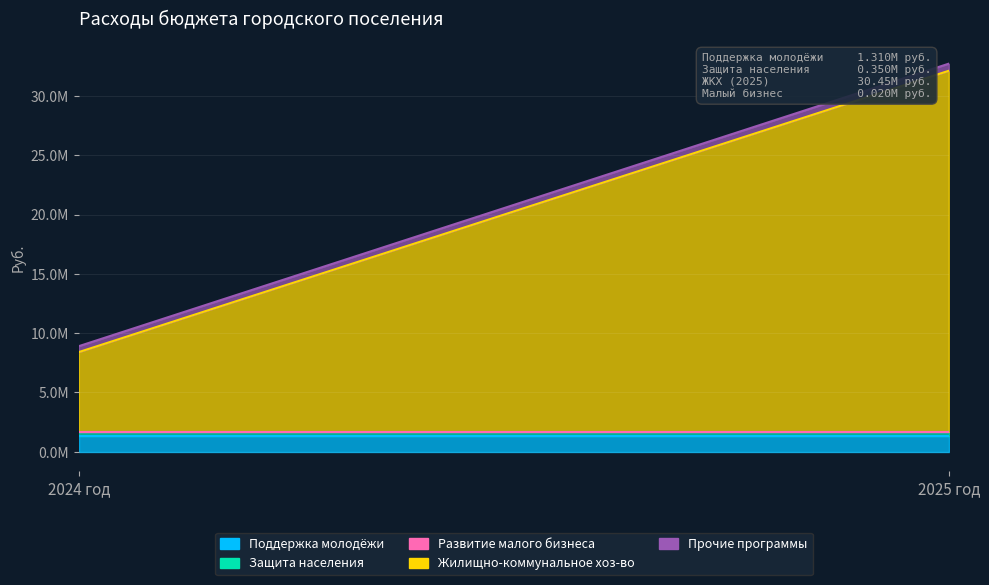

Is the value of Поддержка молодёжи at 2024 год greater than the value of Прочие программы at 2024 год?

Yes